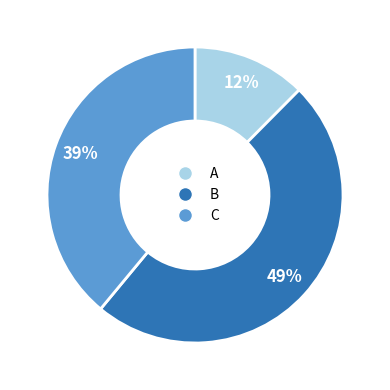

How many segments does this pie chart have?

3